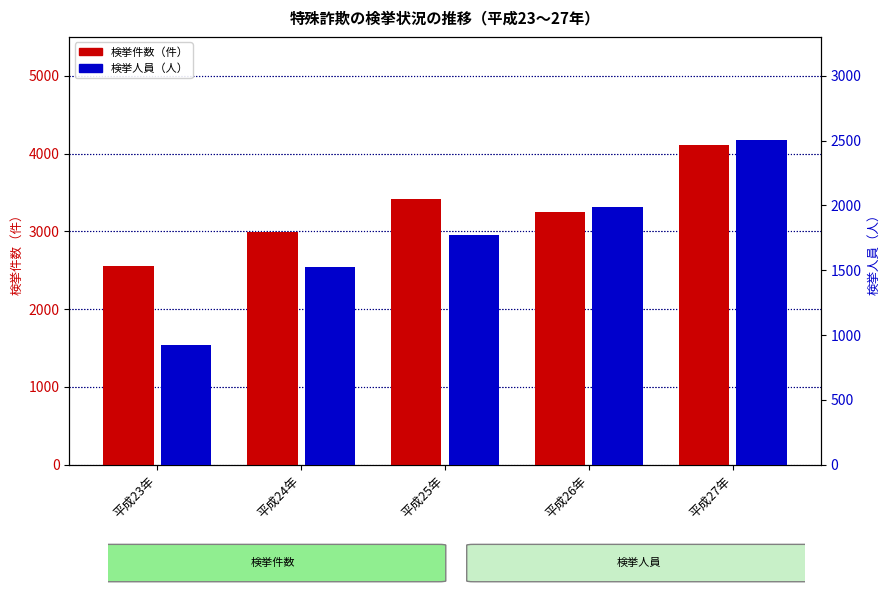

The value of 特殊詐欺全体の検挙件数（件） at 平成26年 is 4998. True or false?

False